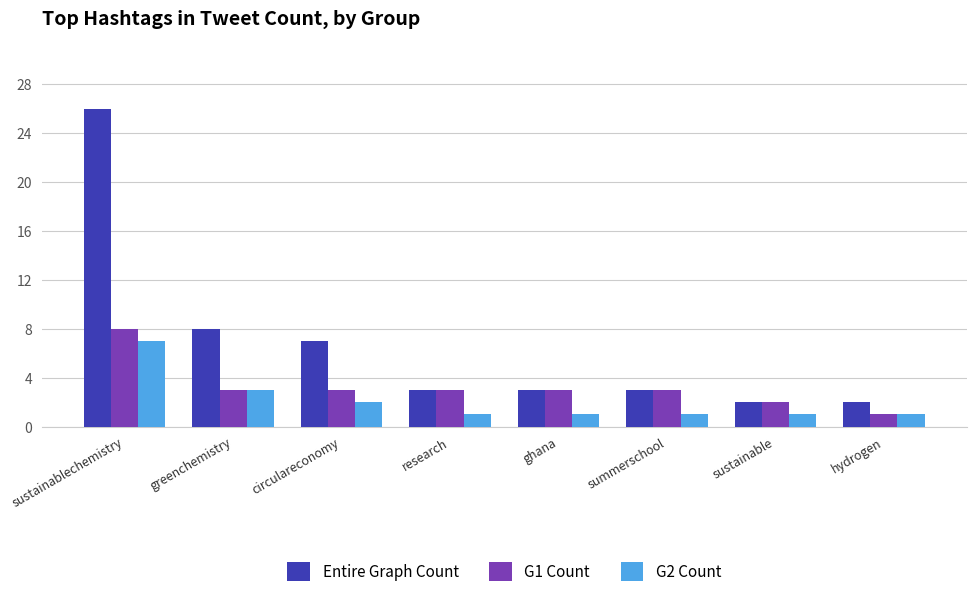

At which label does G1 Count first exceed 3?

sustainablechemistry